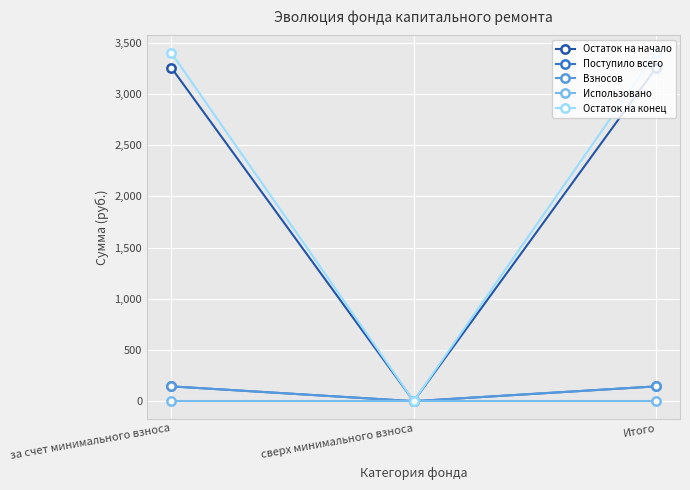

Is this an area chart (filled region under the line)?

No